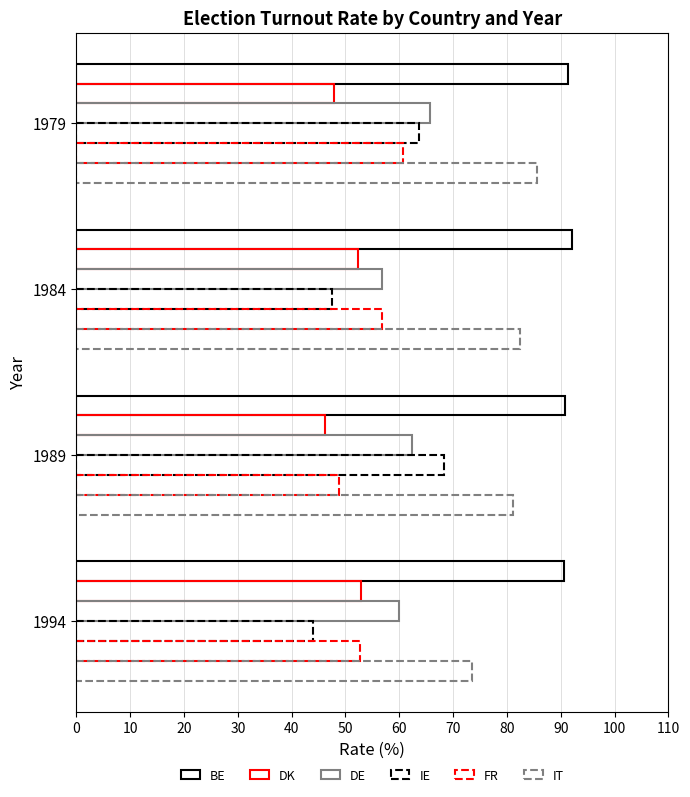

Count the number of categories in the chart.

4